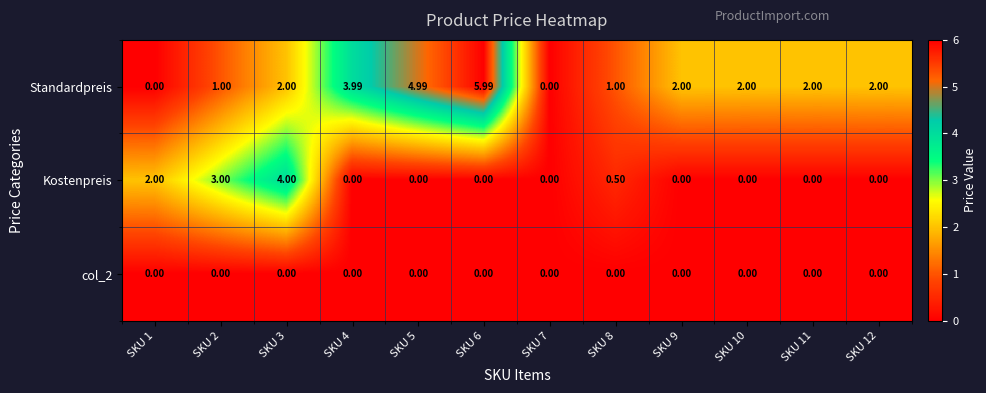

Which series has the widest spread of values?

Standardpreis